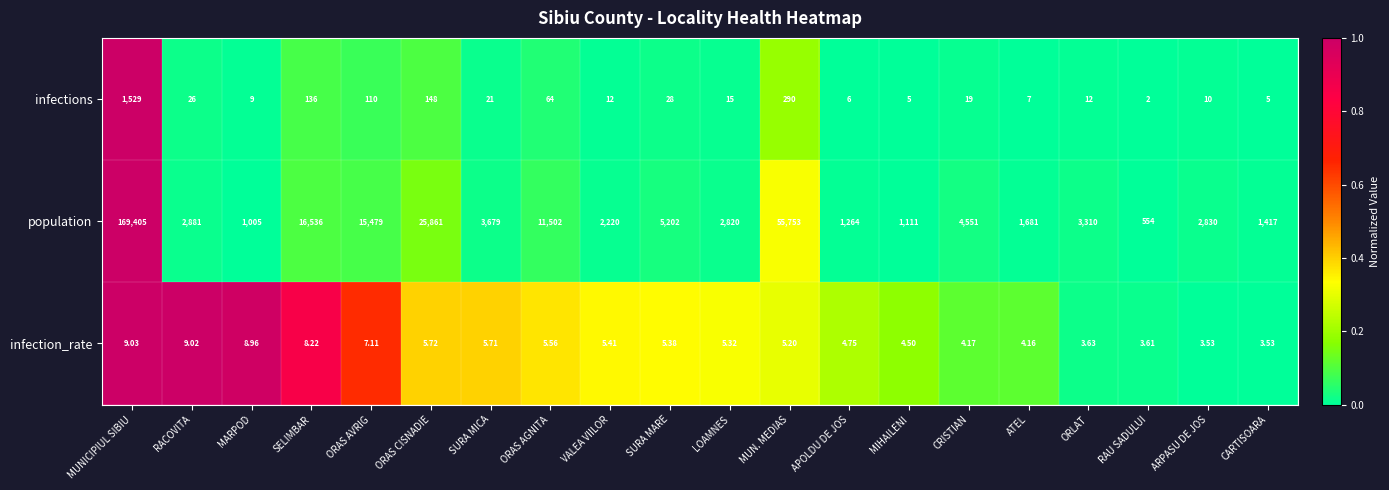

Which series has the largest total across all categories?

population